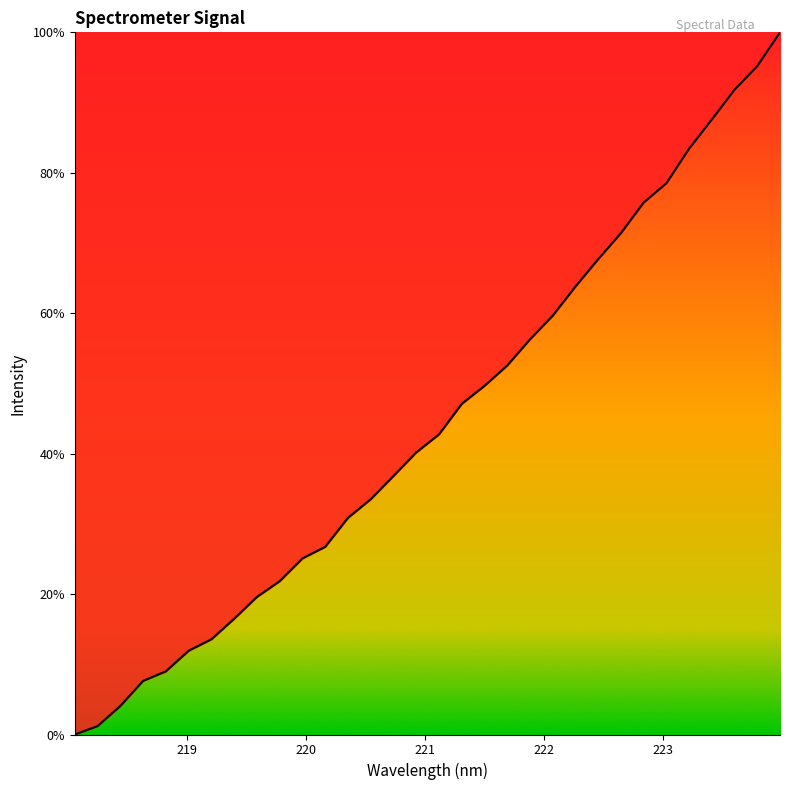

What is the greatest value displayed?

100.0